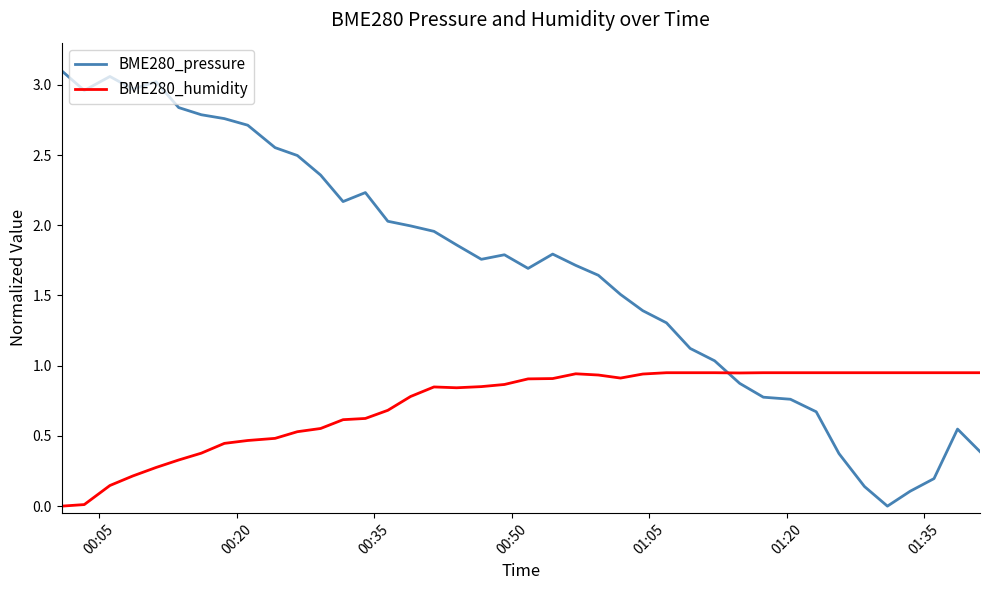

Count the number of categories in the chart.

40